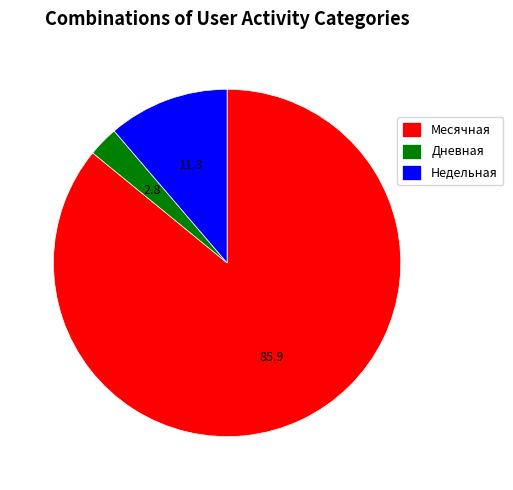

Combined, do Недельная and Месячная account for over 50%?

Yes